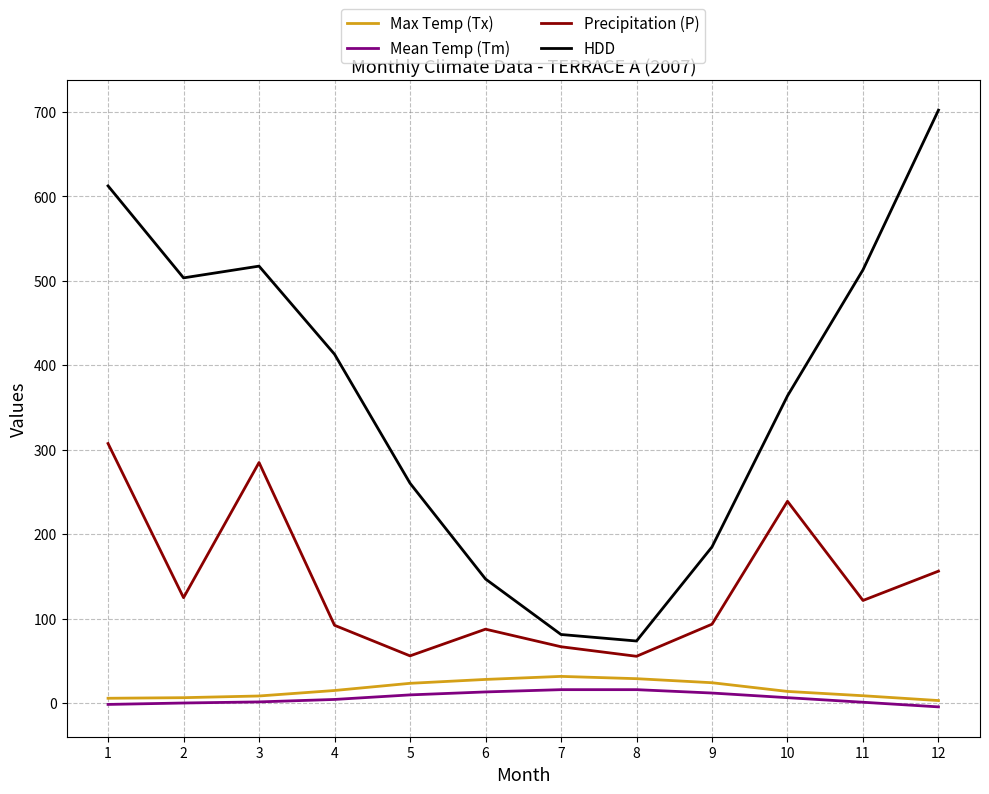

What is the maximum value shown in the chart?

701.9